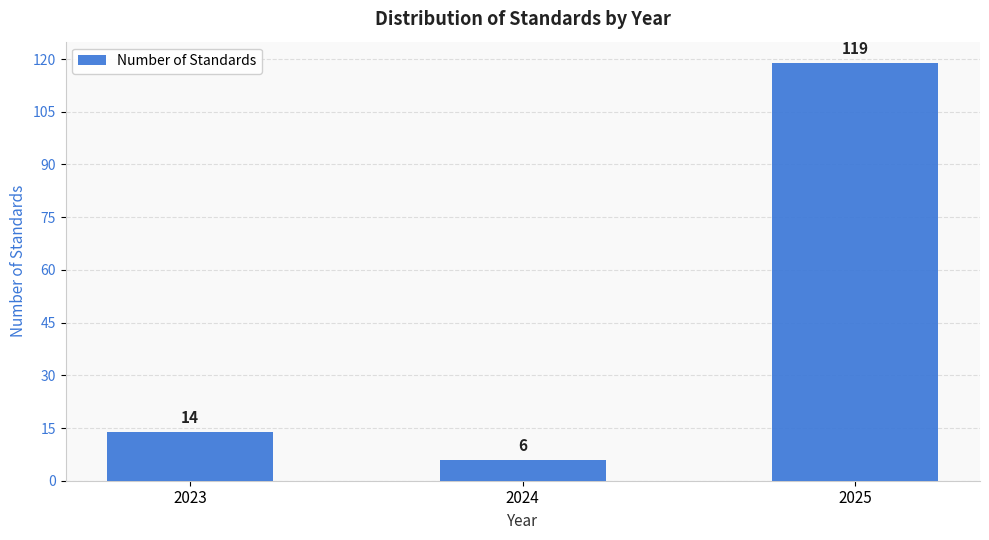

Reading right to left, transcribe all the data shown in this chart.

2025=119	2024=6	2023=14